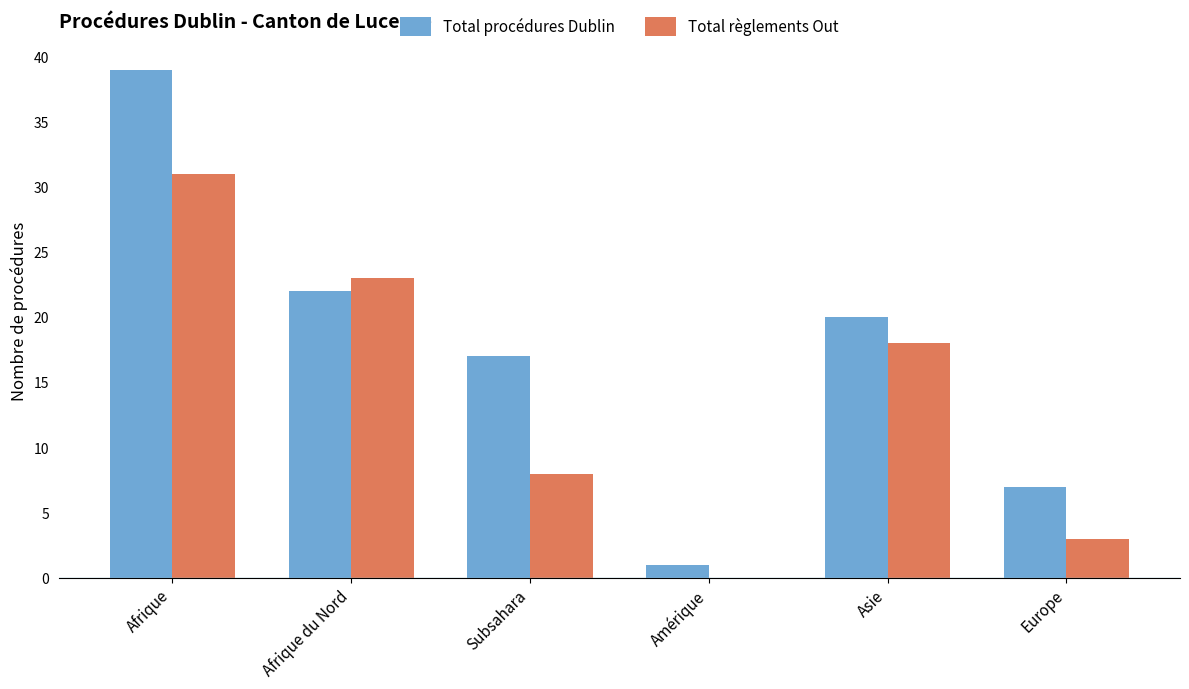

What is the sum of the Total procédures Dublin values at Amérique and Europe?

8